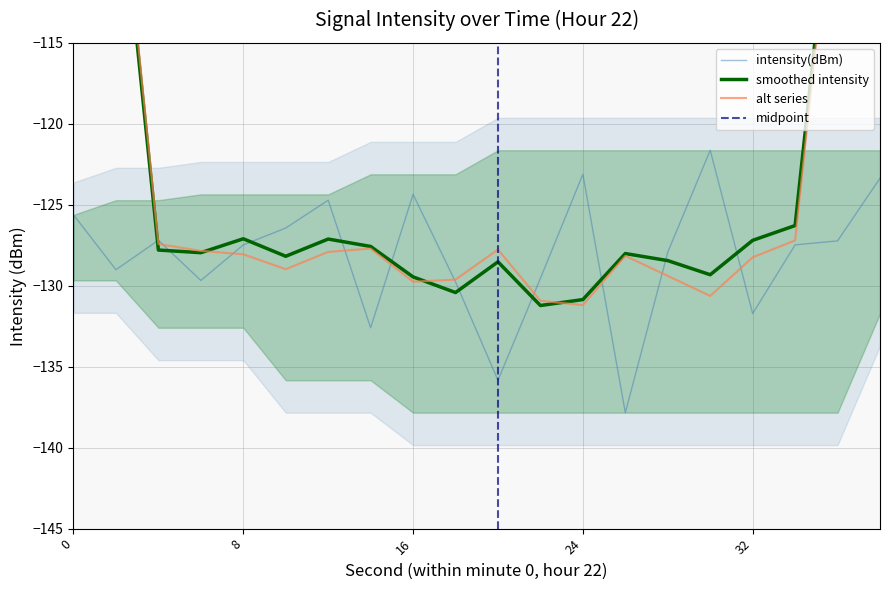

At which category does the data reach its first local valley?

2